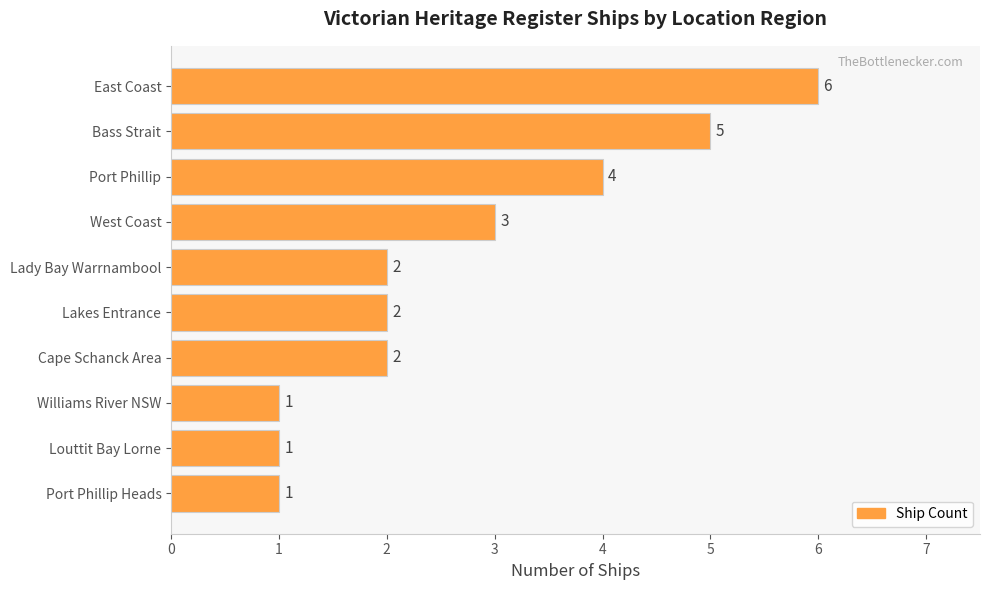

Is it true that the value at Bass Strait is 8?

False